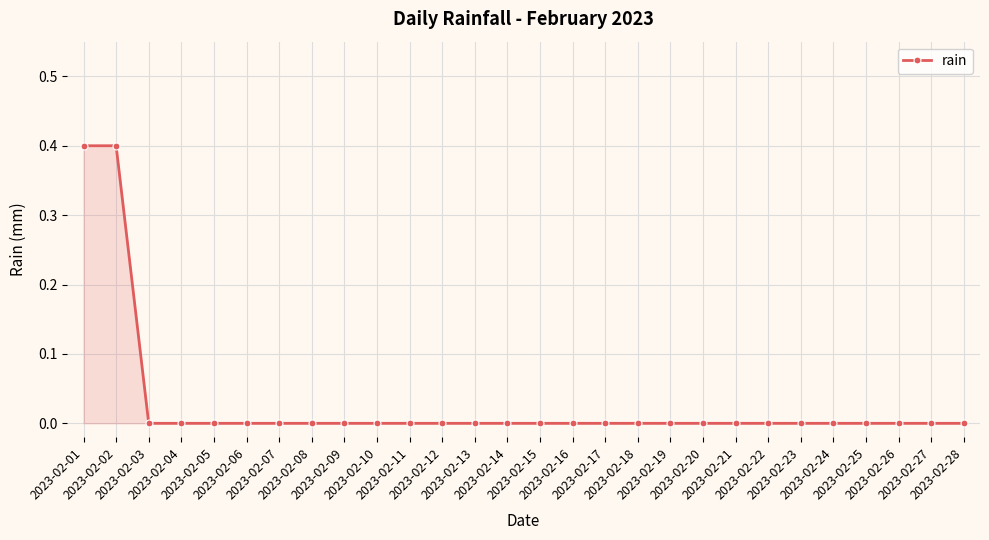

Reading left to right, transcribe all the data shown in this chart.

2023-02-01=0.4	2023-02-02=0.4	2023-02-03=0.0	2023-02-04=0.0	2023-02-05=0.0	2023-02-06=0.0	2023-02-07=0.0	2023-02-08=0.0	2023-02-09=0.0	2023-02-10=0.0	2023-02-11=0.0	2023-02-12=0.0	2023-02-13=0.0	2023-02-14=0.0	2023-02-15=0.0	2023-02-16=0.0	2023-02-17=0.0	2023-02-18=0.0	2023-02-19=0.0	2023-02-20=0.0	2023-02-21=0.0	2023-02-22=0.0	2023-02-23=0.0	2023-02-24=0.0	2023-02-25=0.0	2023-02-26=0.0	2023-02-27=0.0	2023-02-28=0.0